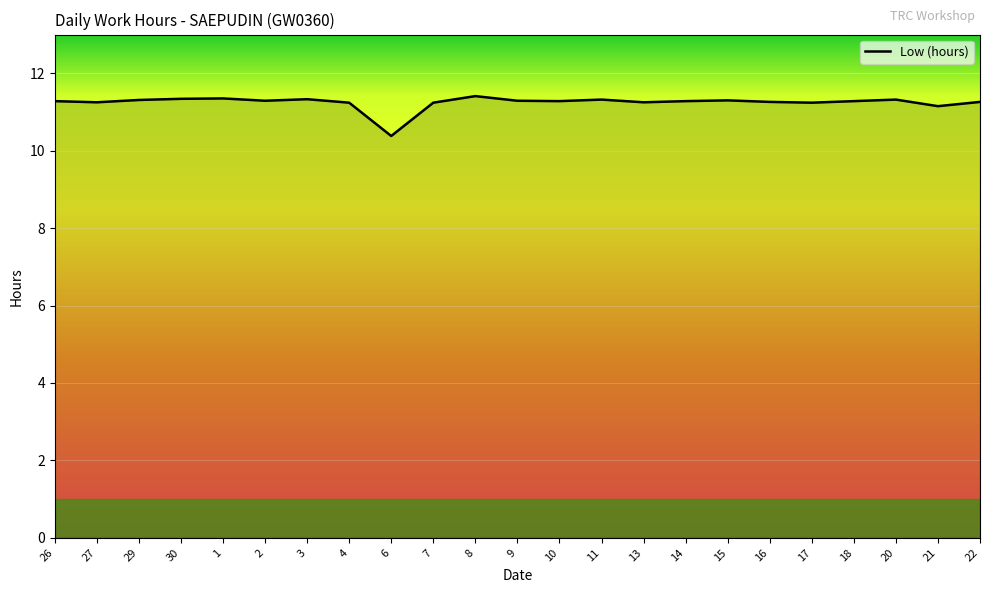

Approximately how many times larger is the value at 3 compared to 10?

1.0